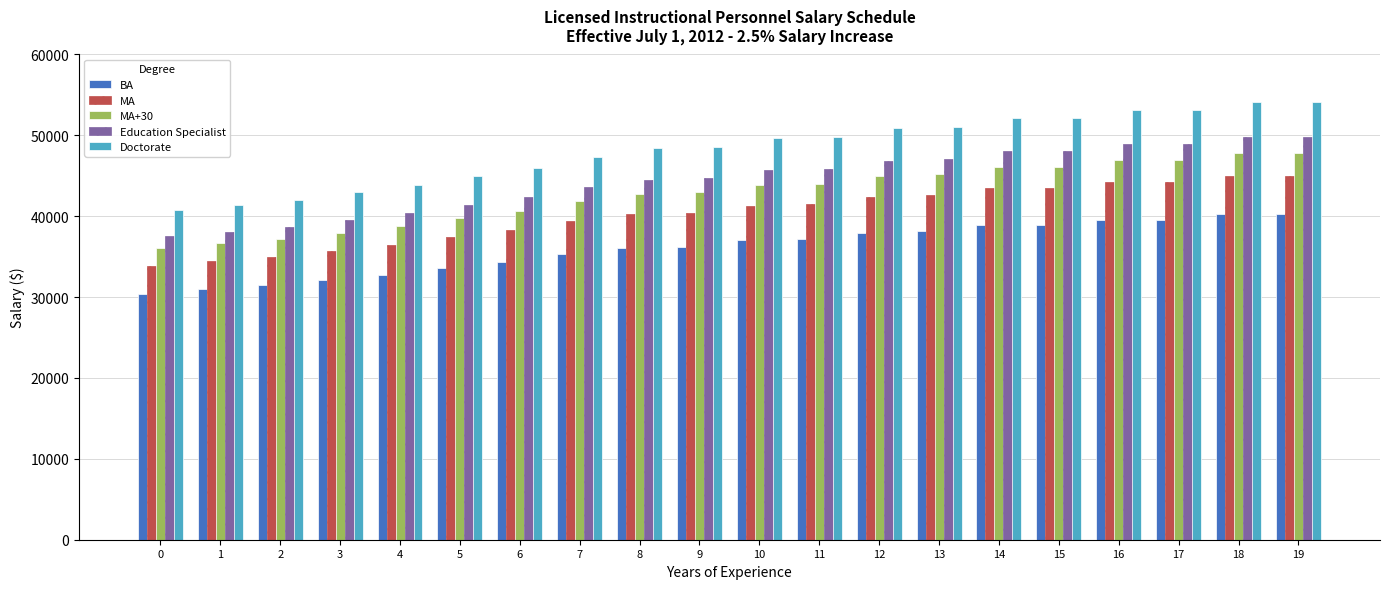

What is the highest value of the BA series?

40255